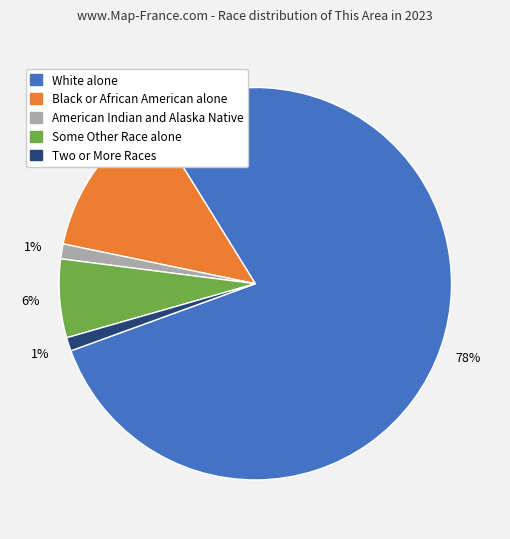

To the nearest percent, what is the average slice percentage?

20%